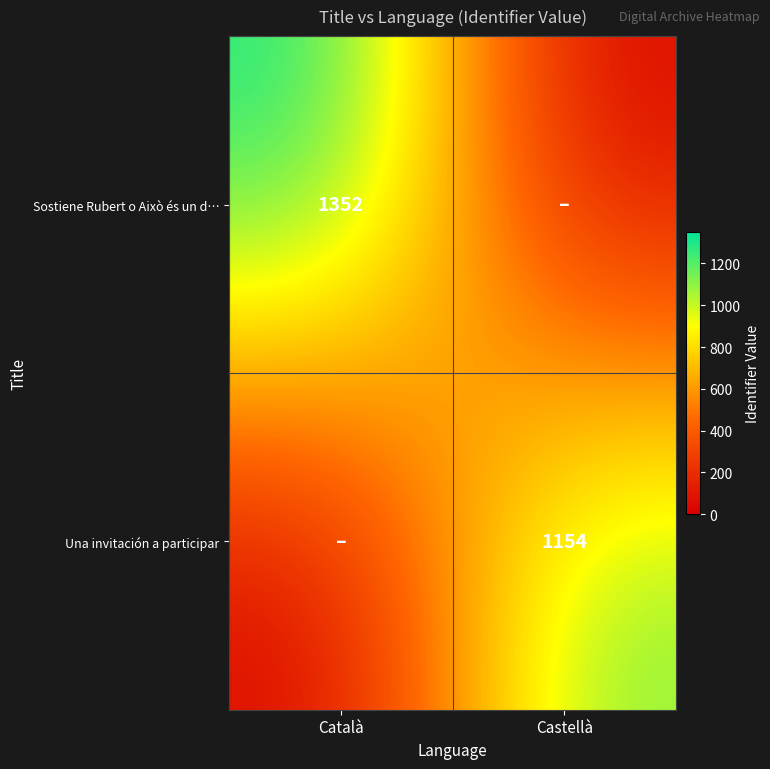

The Una invitación a participar series shows 1154 at Castellà. True or false?

True